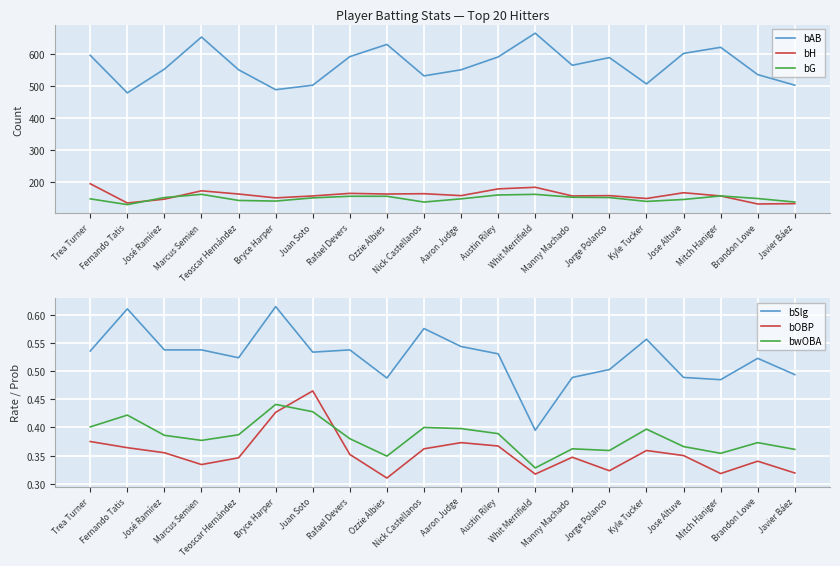

Which series has the largest range (max minus min)?

bAB